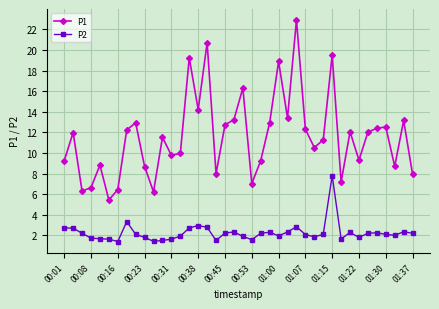

List the series in order of their peak value, highest first.

P1, P2